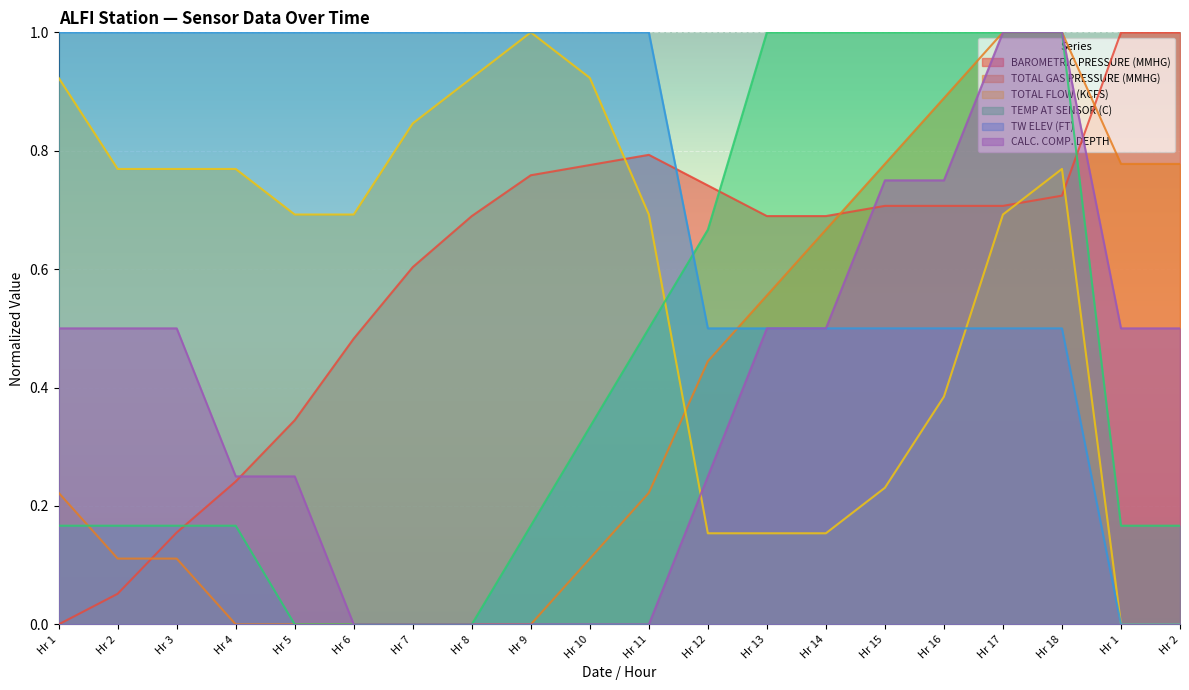

Is it true that CALC. COMP. DEPTH equals -0.5 at Hr 8?

False